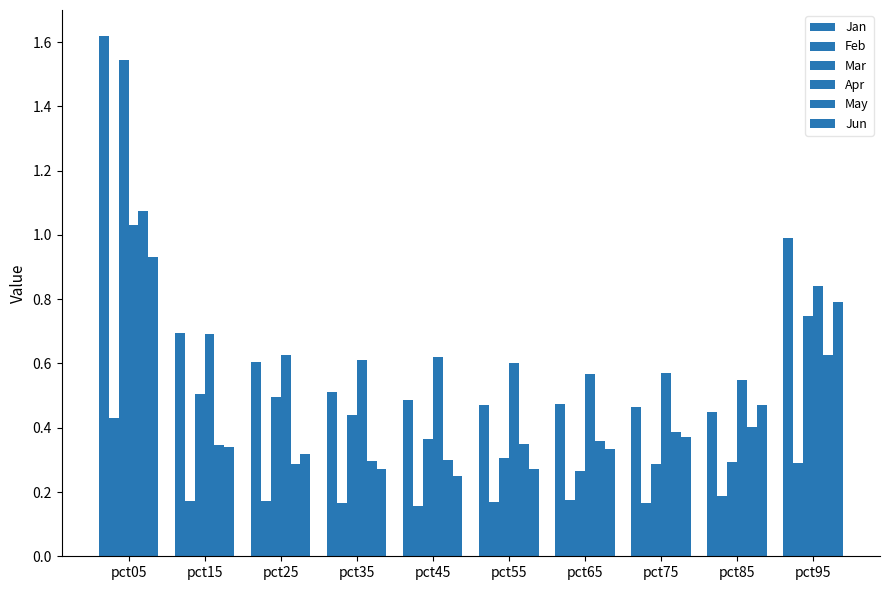

Are the bars grouped side by side (vs. stacked)?

Yes